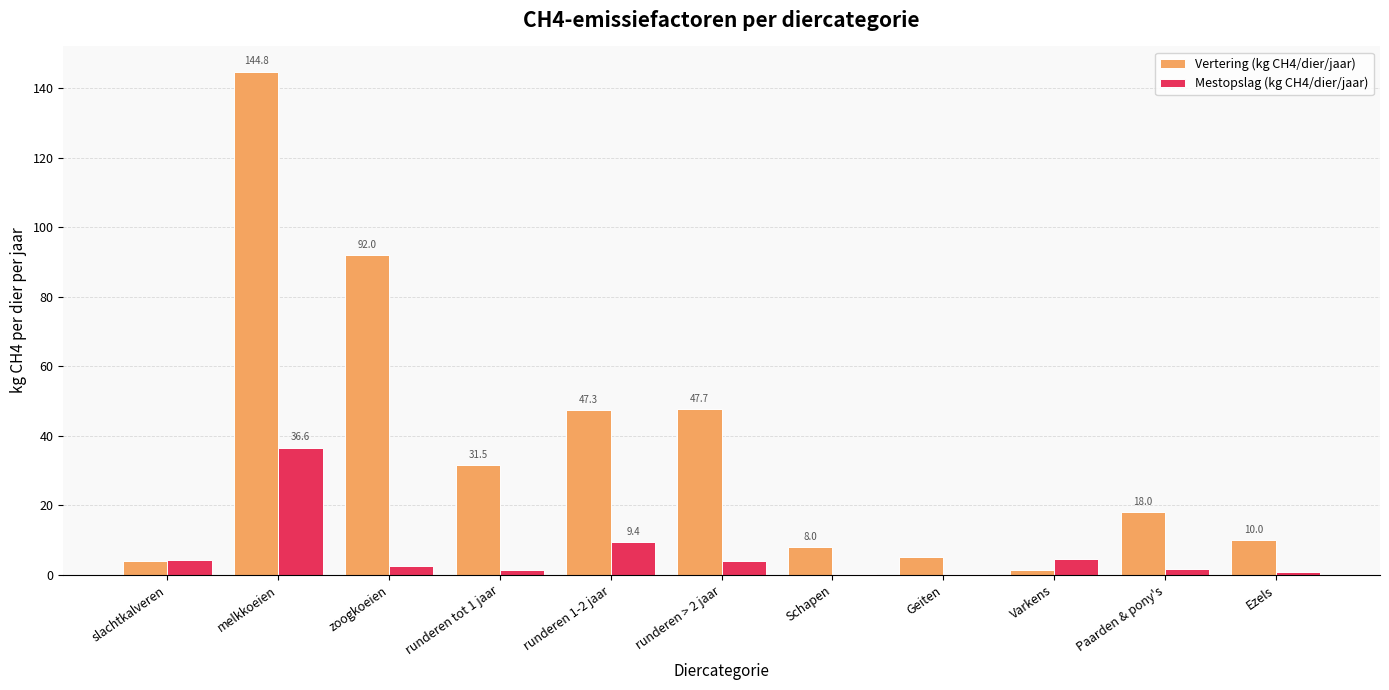

At which category does the chart reach its peak across all series?

melkkoeien